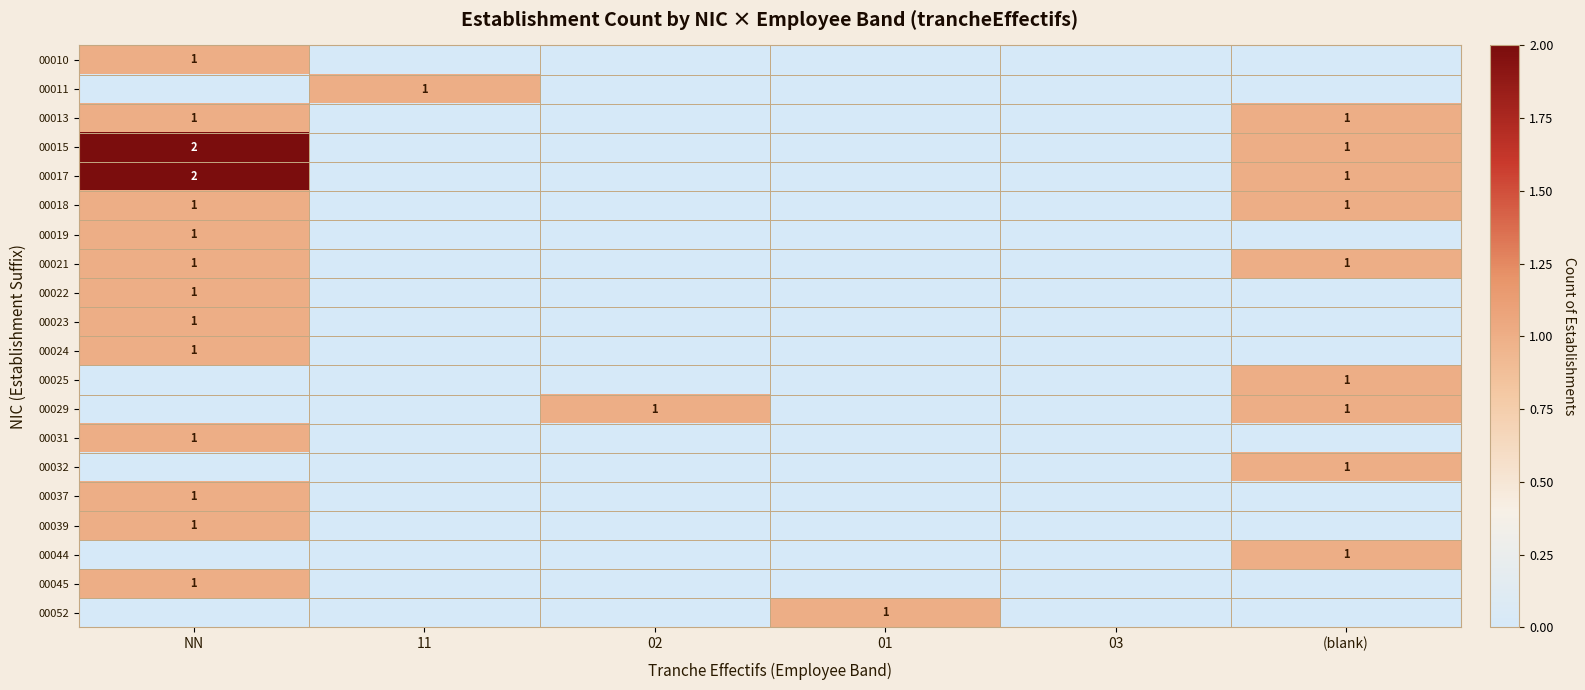

The value of 00029 at 02 is 1. True or false?

True